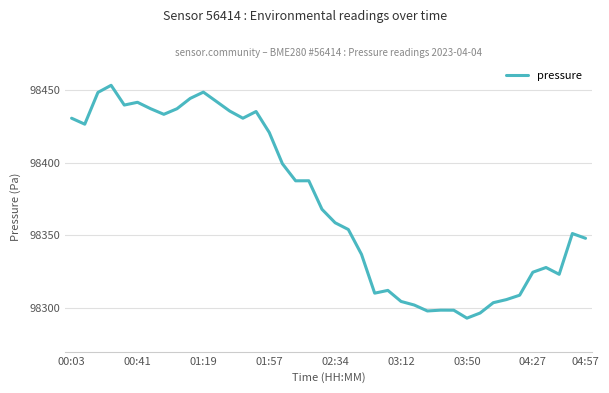

What is the greatest value displayed?

98453.3